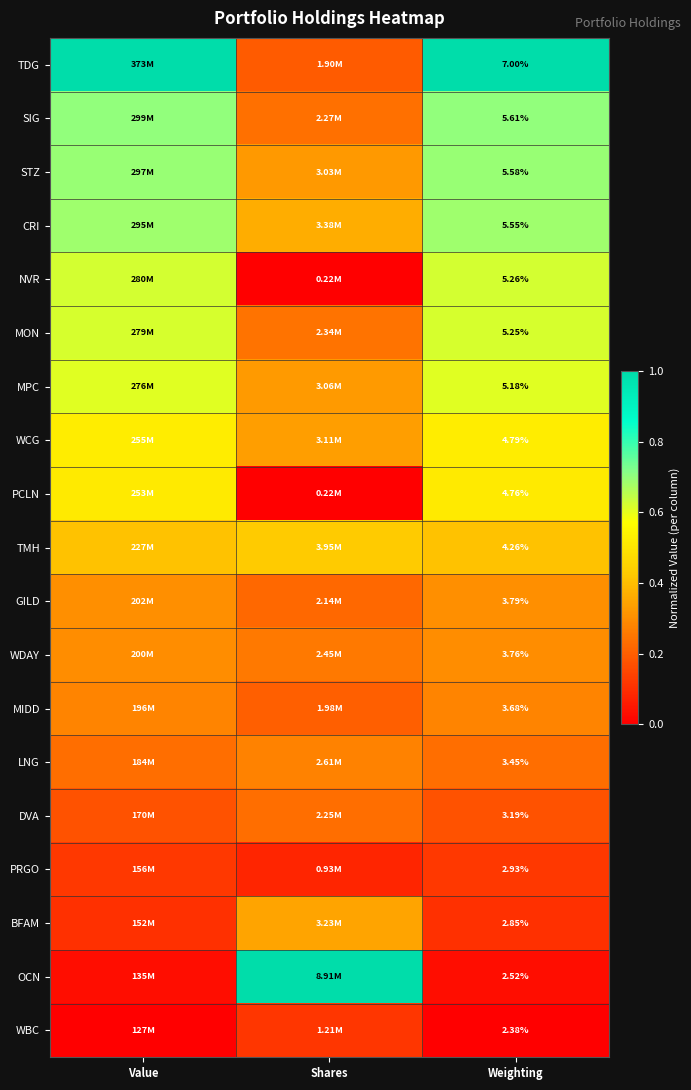

Rank the series at Weighting from highest to lowest value.

TDG, SIG, STZ, CRI, NVR, MON, MPC, WCG, PCLN, TMH, GILD, WDAY, MIDD, LNG, DVA, PRGO, BFAM, OCN, WBC